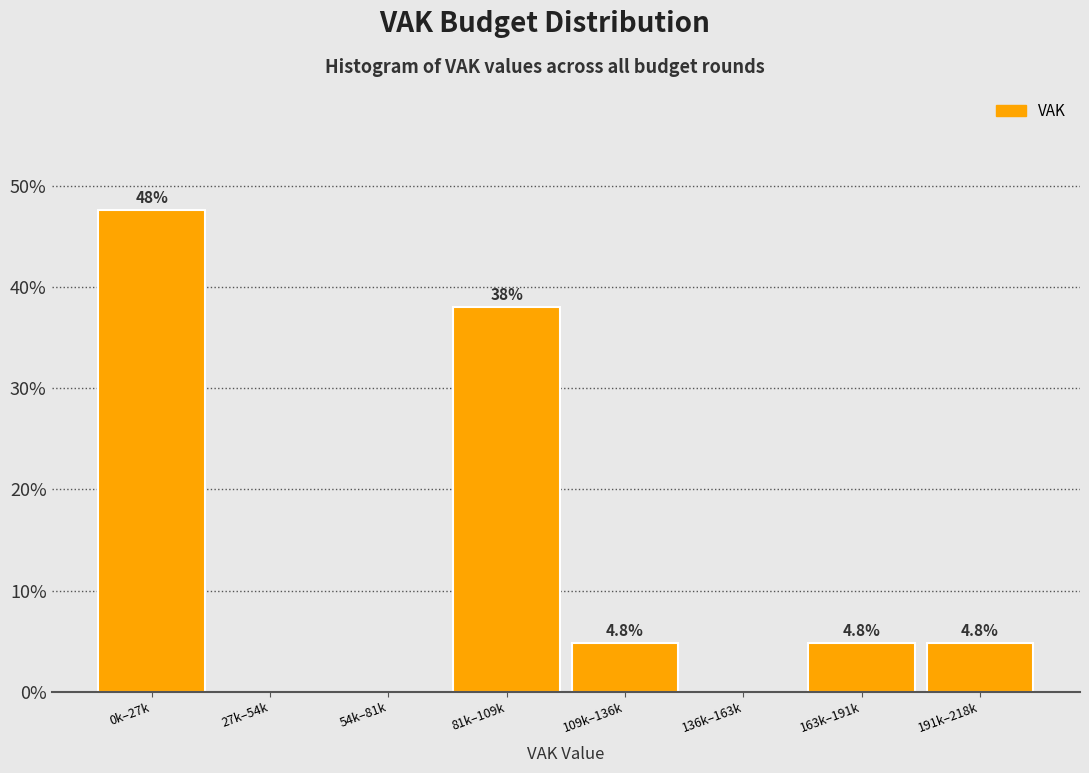

Reading left to right, what are all the values shown in this chart?

0k–27k=47.6	27k–54k=0.0	54k–81k=0.0	81k–109k=38.1	109k–136k=4.8	136k–163k=0.0	163k–191k=4.8	191k–218k=4.8